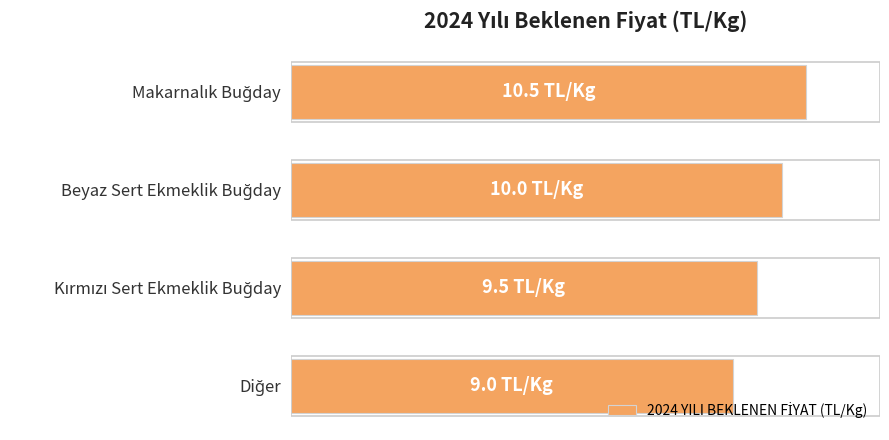

Does the chart contain any negative values?

No